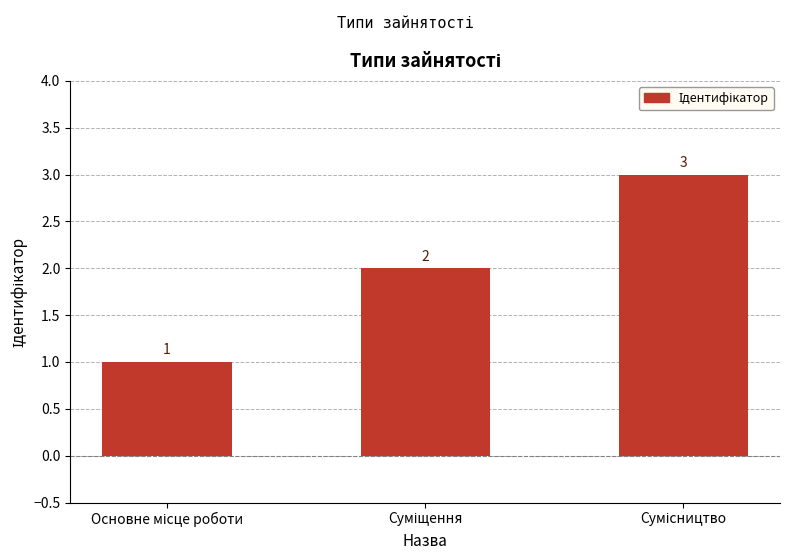

How many values are between 1 and 3?

3